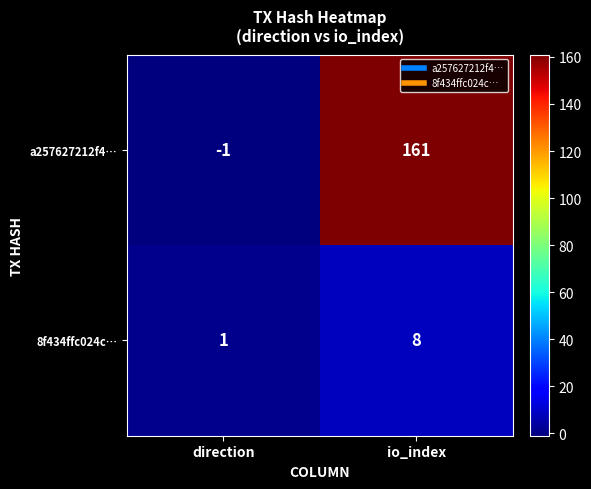

True or false: 8f434ffc024c… has a value of 0 at direction.

False